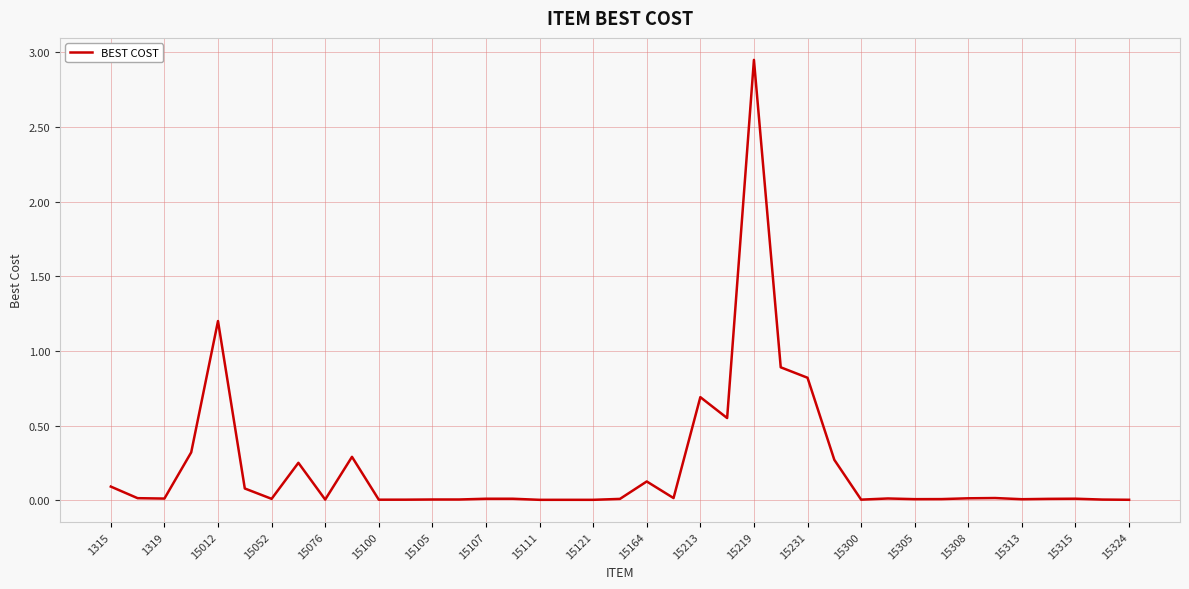

What is the difference between the maximum and minimum values?

2.9